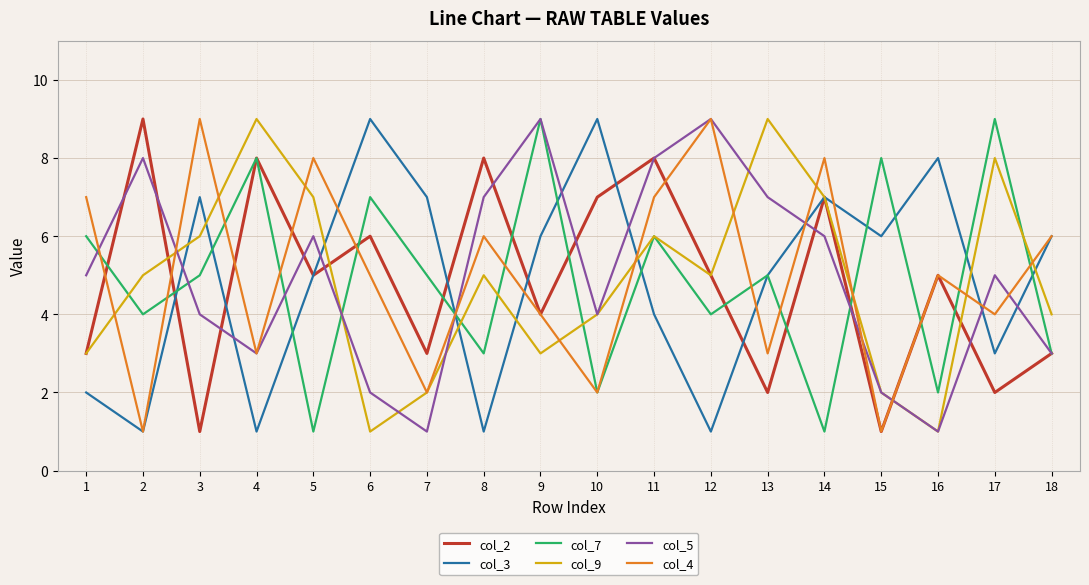

The value of col_5 at 5 is 6. True or false?

True